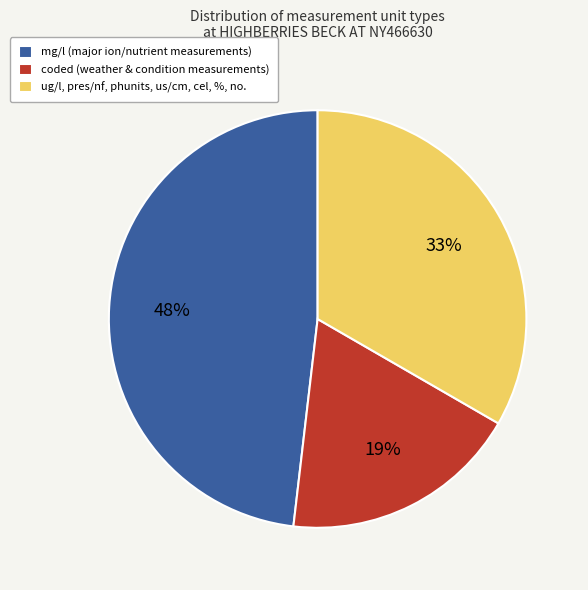

To the nearest percent, what percentage of the pie is coded (weather & condition measurements)?

19%